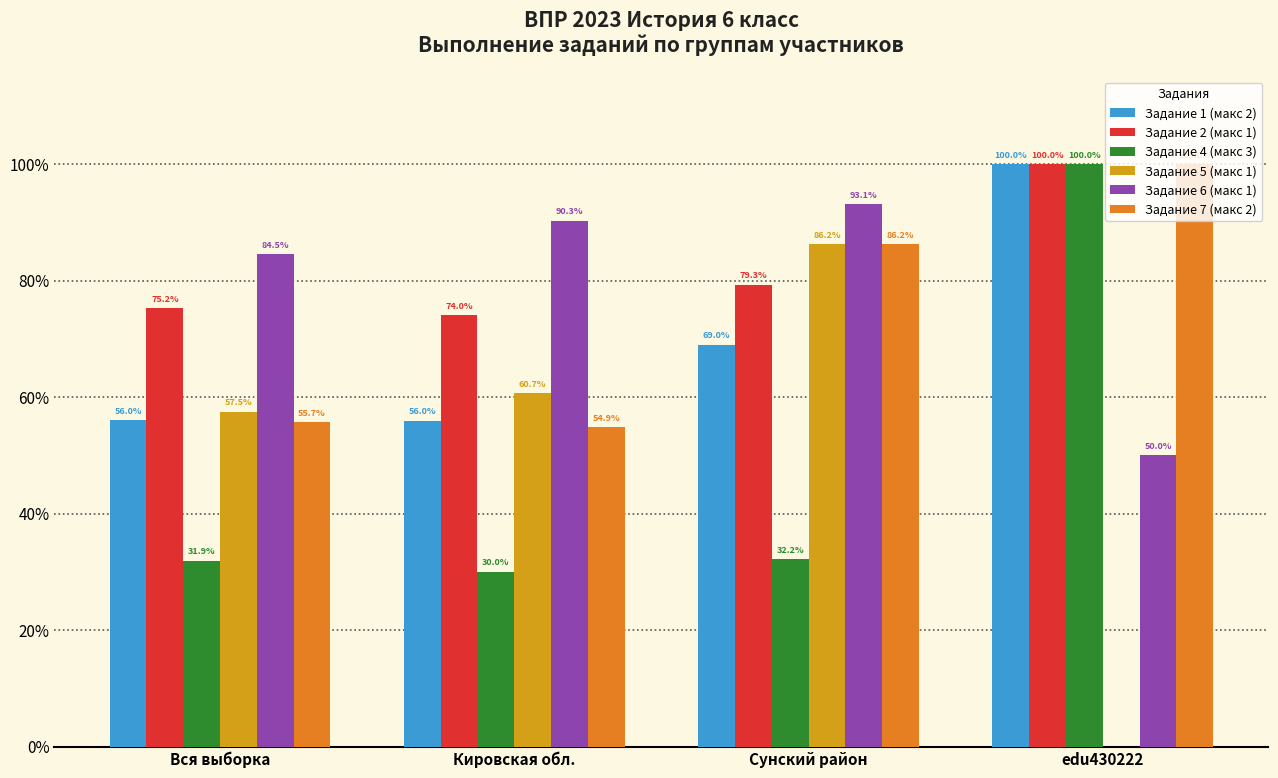

Which label corresponds to the largest value in the chart?

edu430222